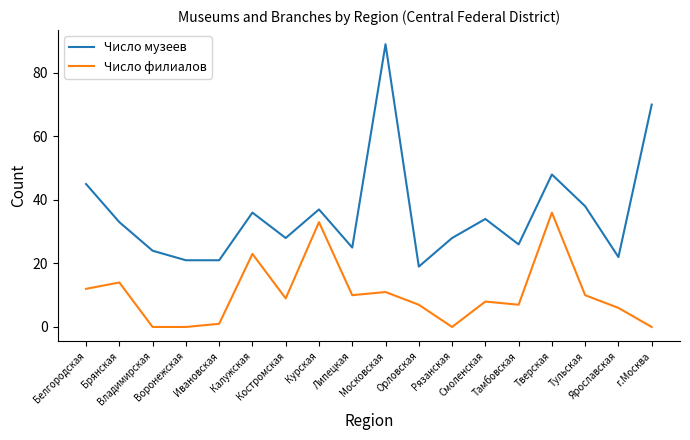

What is the maximum value for Число музеев?

89